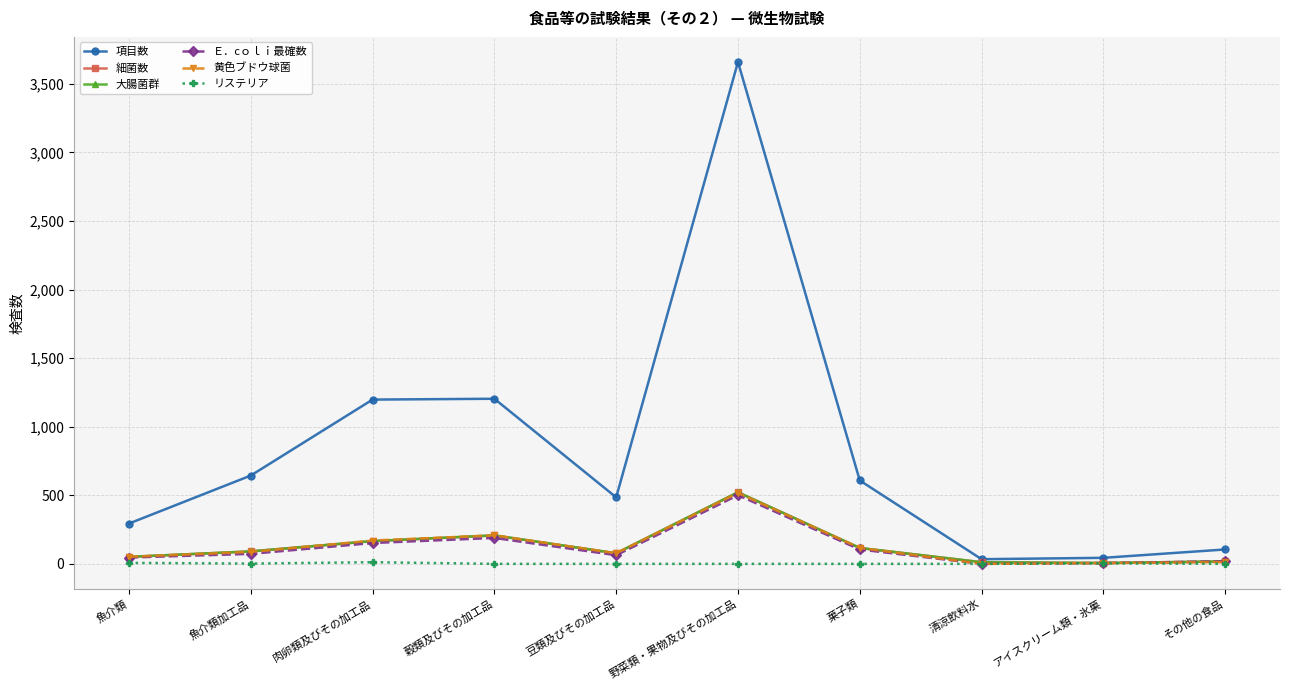

The 大腸菌群 series shows 116 at 菓子類. True or false?

True